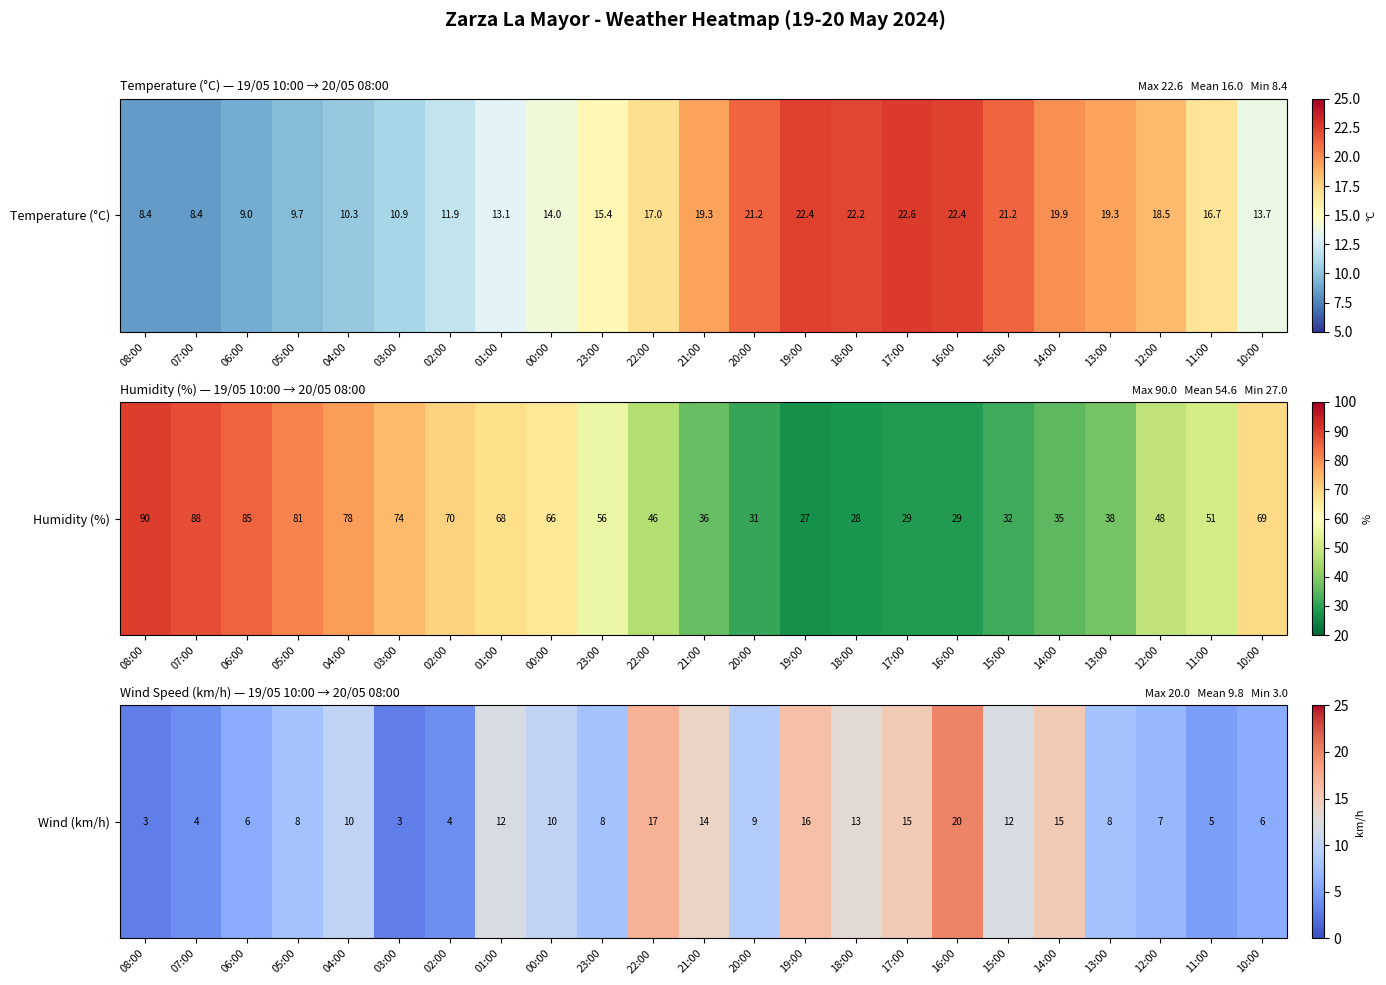

Rank the categories by value from highest to lowest.

16:00, 22:00, 19:00, 17:00, 14:00, 21:00, 18:00, 01:00, 15:00, 04:00, 00:00, 20:00, 05:00, 23:00, 13:00, 12:00, 06:00, 10:00, 11:00, 07:00, 02:00, 08:00, 03:00